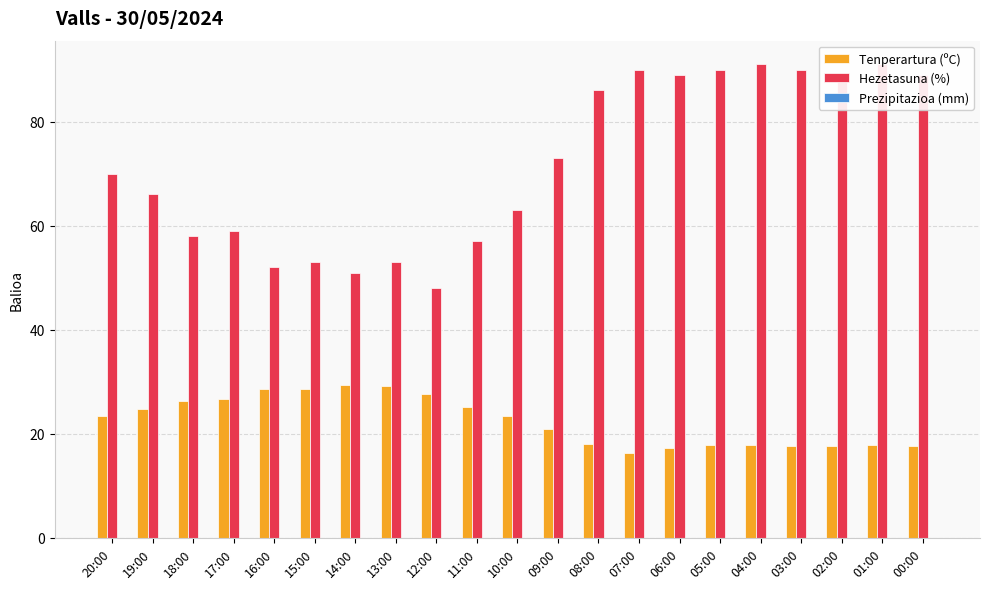

List the labels in order of Hezetasuna (%) value, smallest first.

12:00, 14:00, 16:00, 15:00, 13:00, 11:00, 18:00, 17:00, 10:00, 19:00, 20:00, 09:00, 08:00, 02:00, 06:00, 00:00, 07:00, 05:00, 03:00, 04:00, 01:00